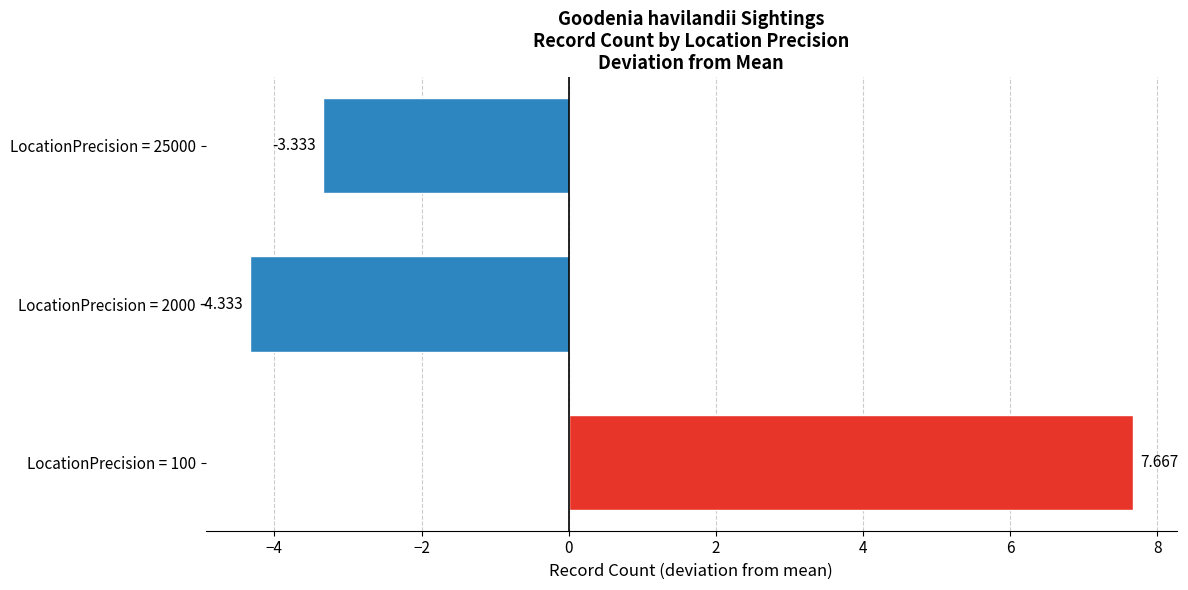

Rank the categories by value from highest to lowest.

LocationPrecision = 100, LocationPrecision = 25000, LocationPrecision = 2000